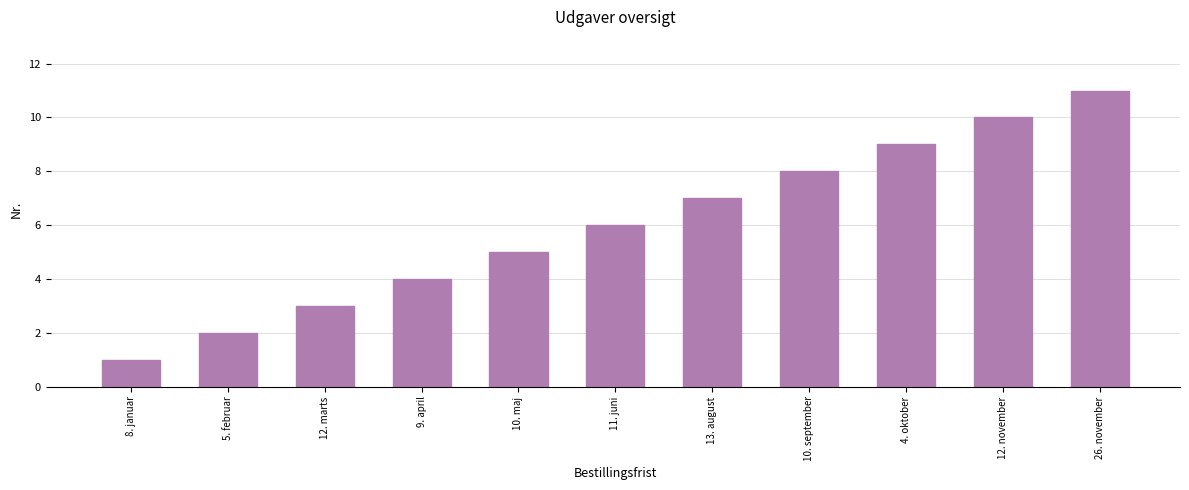

What is the average value?

6